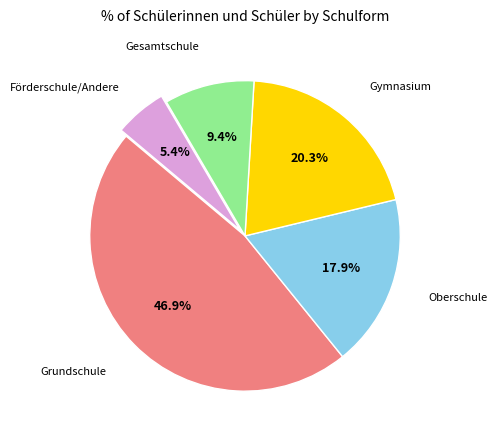

Is there any slice that represents more than half of the pie?

No